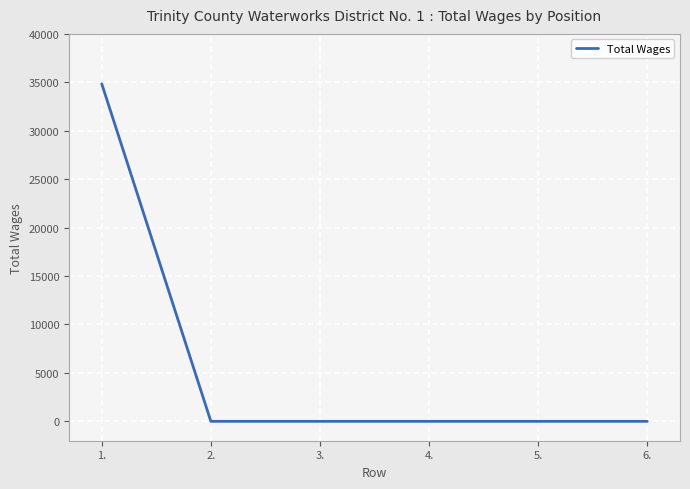

How many lines are shown in the chart?

1